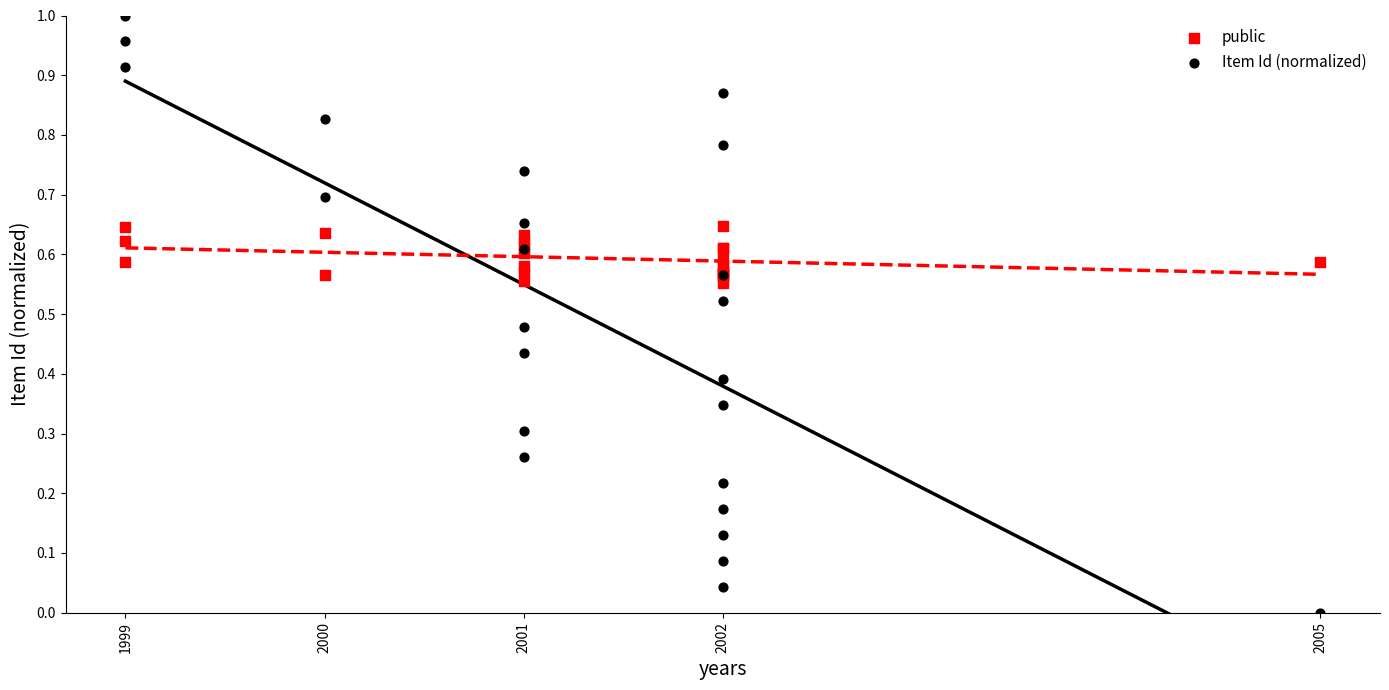

Which series contains the lowest Y value?

Item Id (normalized)